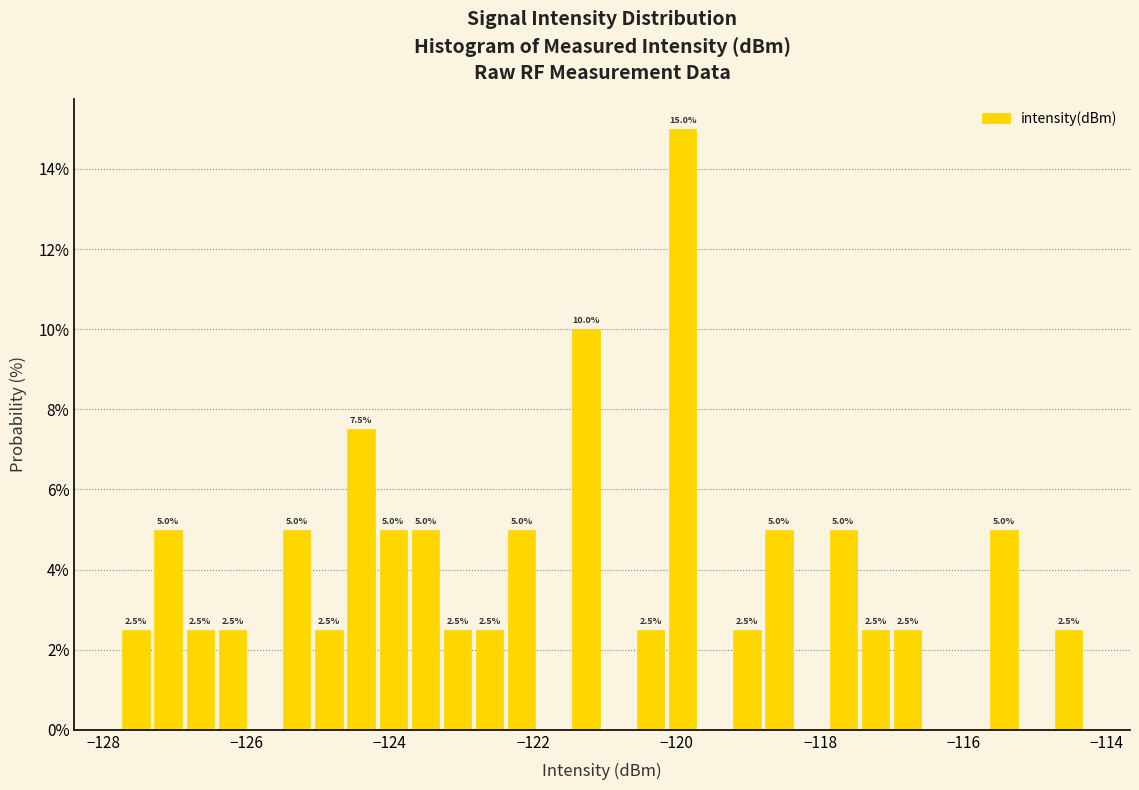

Around what value on the x-axis is the tallest bar? Give the approximate position of its centre, as read against the axis.

-120.0